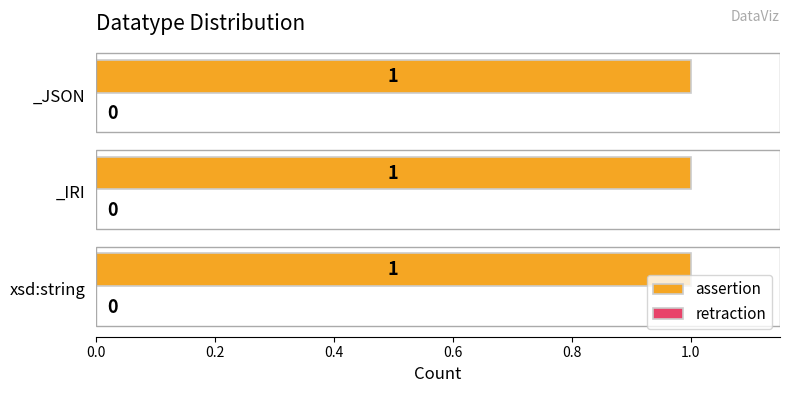

Are the bars grouped side by side (vs. stacked)?

Yes